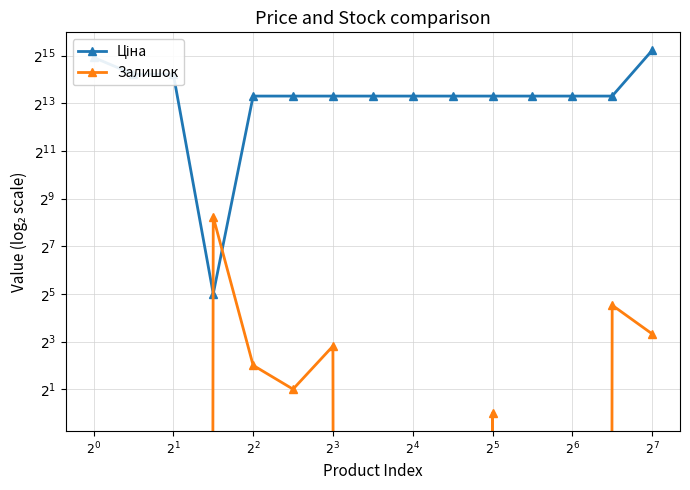

At which category is the sum across all series the highest?

$2^{7}$